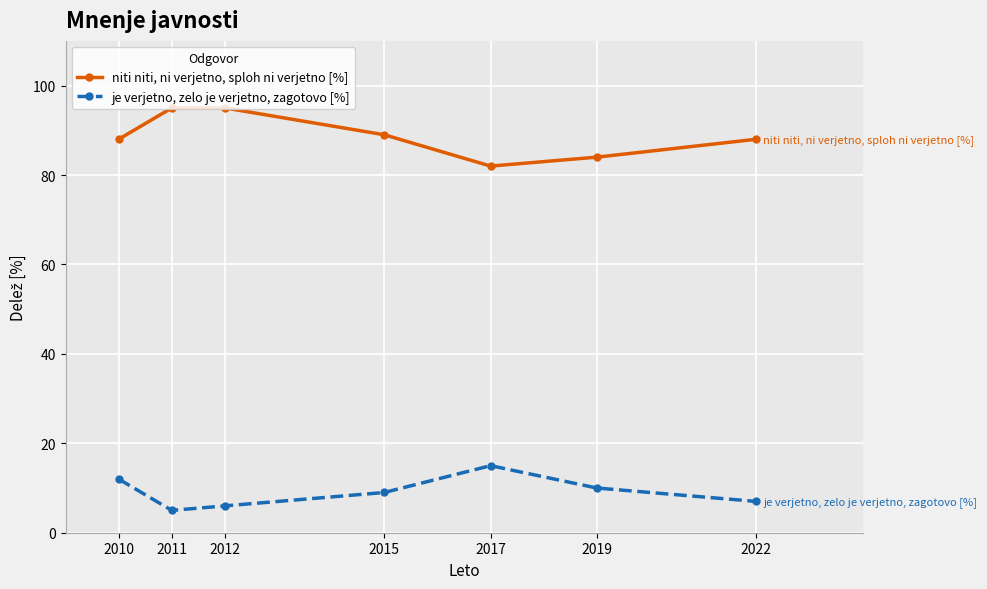

What value does the je verjetno, zelo je verjetno, zagotovo [%] series have at 2010?

12